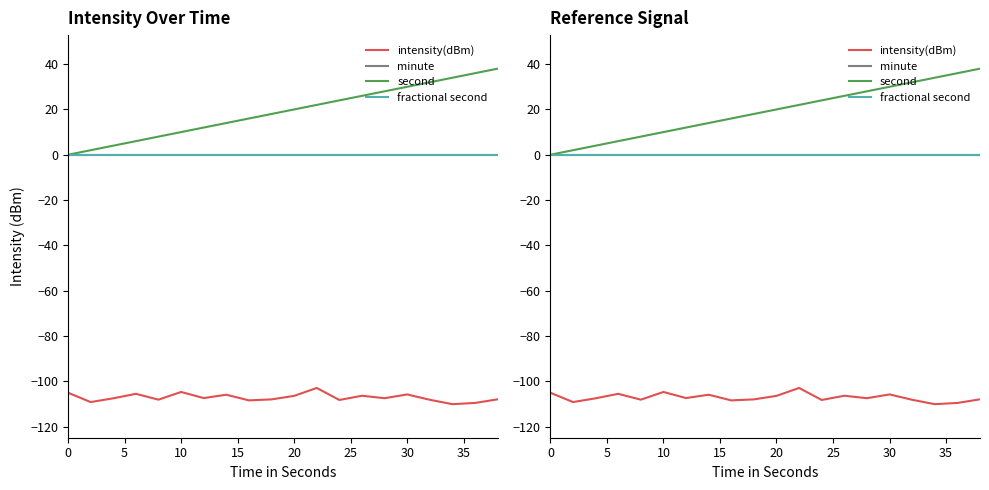

Which series has the largest total across all categories?

second